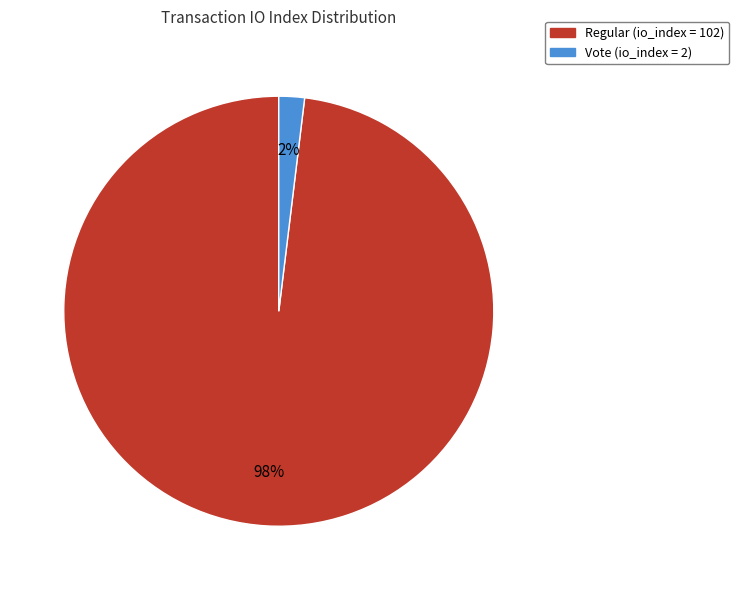

Is there any slice that represents more than half of the pie?

Yes